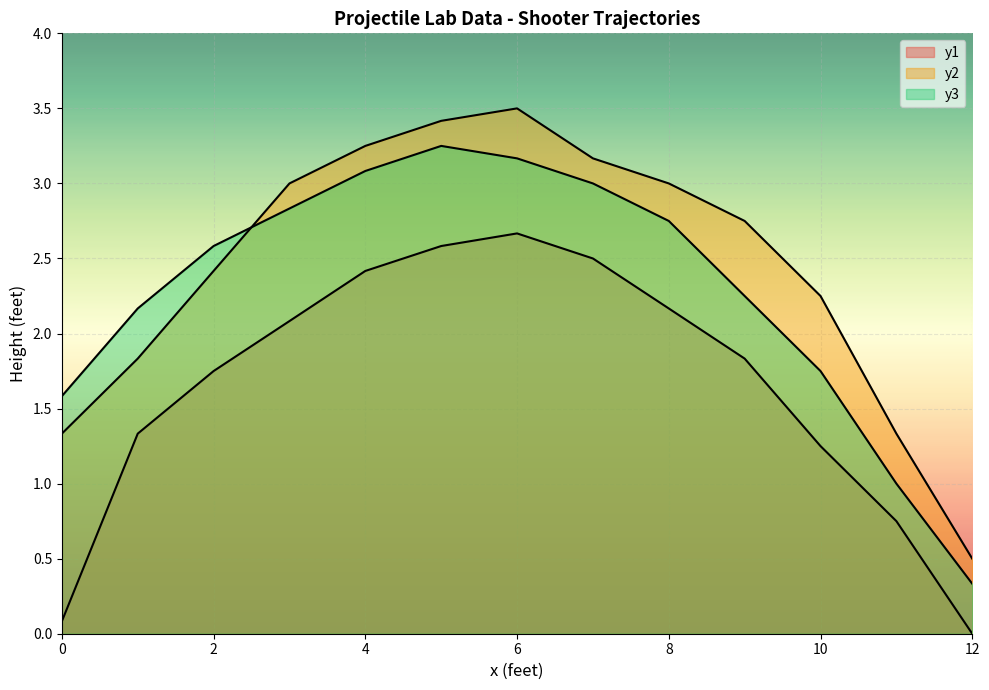

What are all the series names shown in the legend?

y1, y2, y3